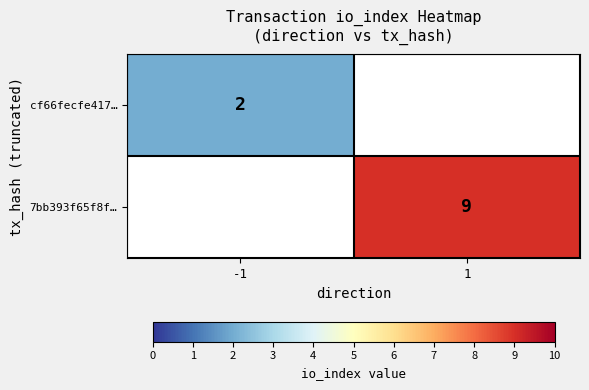

Is it true that cf66fecfe417… equals 2 at -1?

True